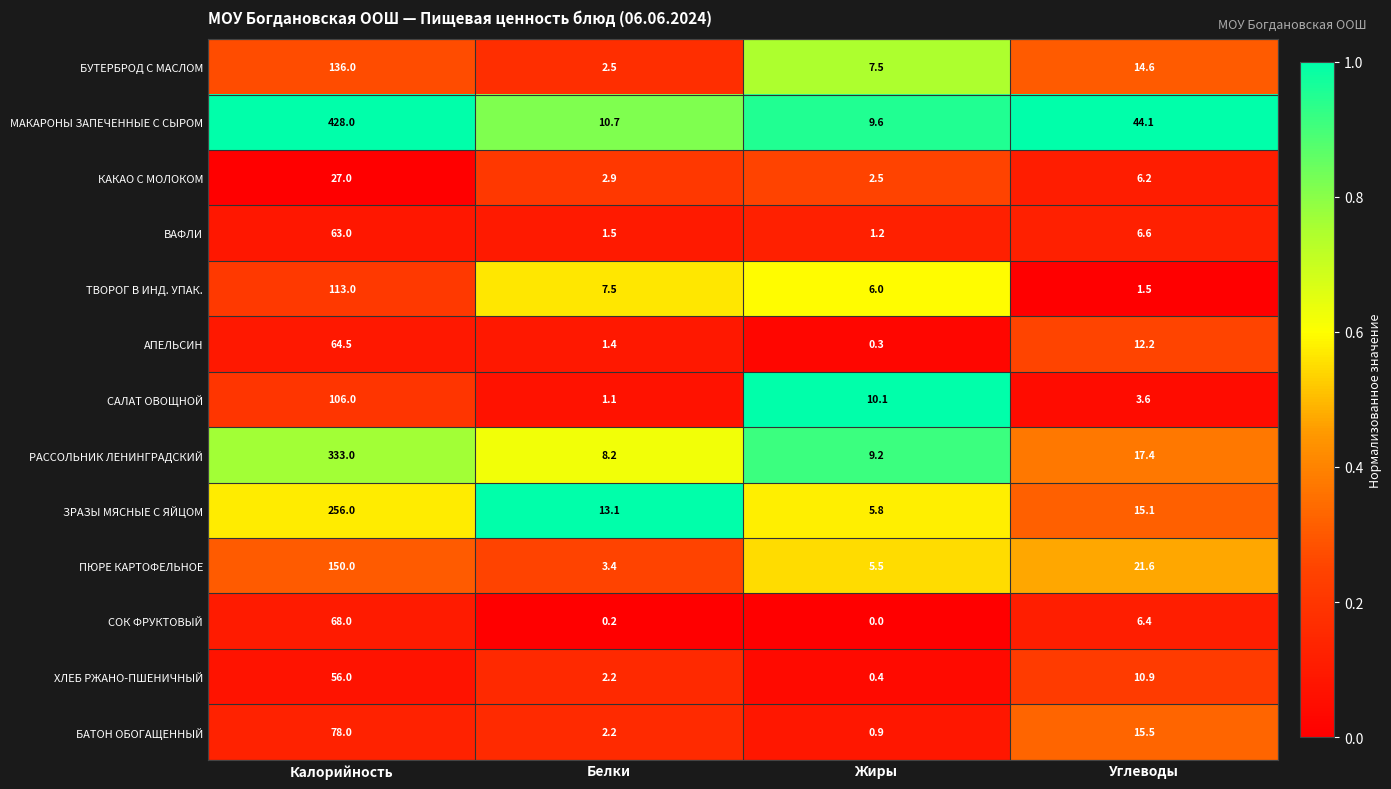

Which series has the widest spread of values?

МАКАРОНЫ ЗАПЕЧЕННЫЕ С СЫРОМ